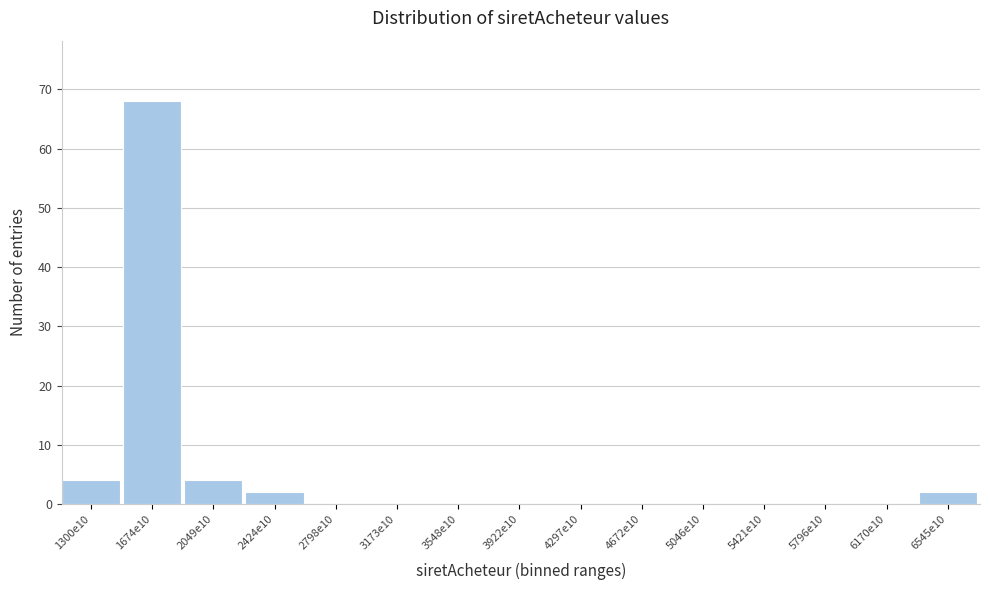

Reading left to right, list all the values displayed in this chart.

1300e10=4	1674e10=68	2049e10=4	2424e10=2	2798e10=0	3173e10=0	3548e10=0	3922e10=0	4297e10=0	4672e10=0	5046e10=0	5421e10=0	5796e10=0	6170e10=0	6545e10=2